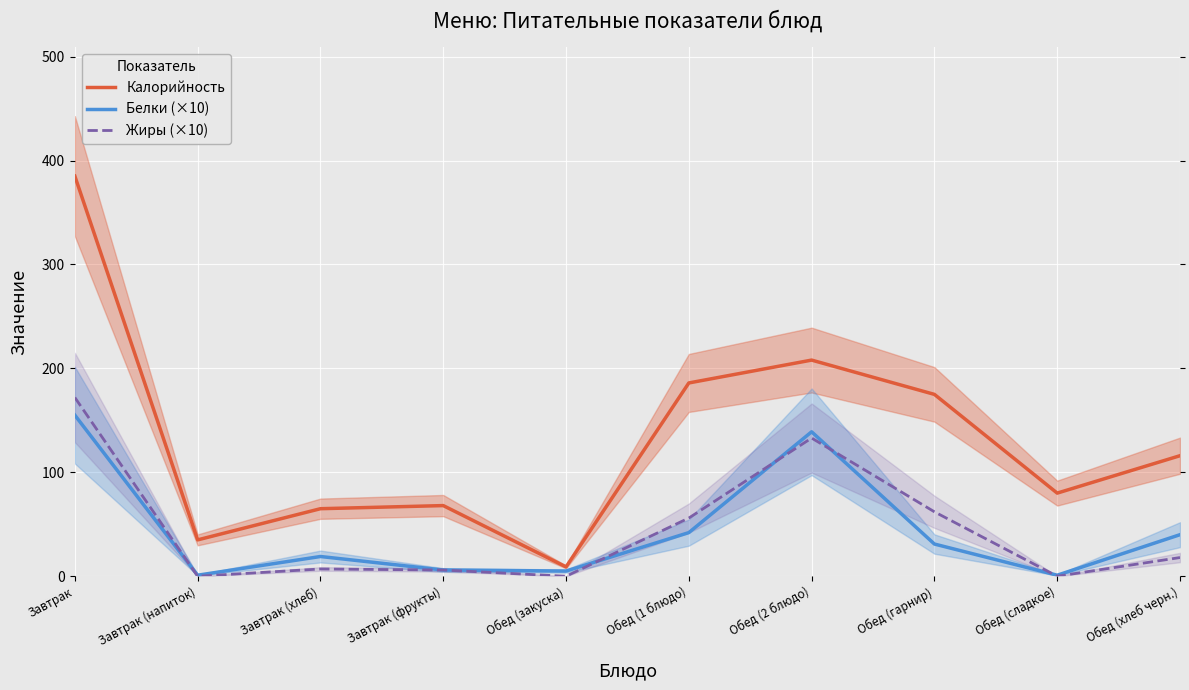

Where is Калорийность nearest to the value 197?

Обед (1 блюдо)